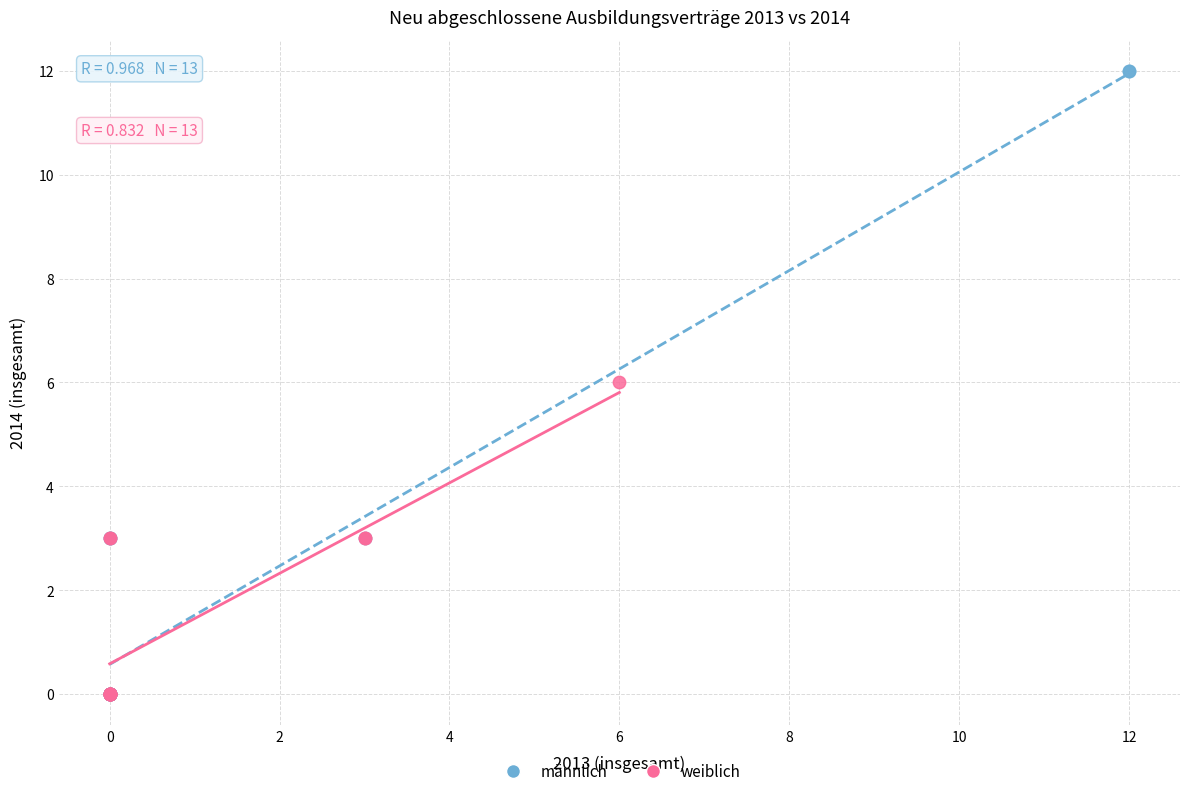

What are all the series names shown in the legend?

männlich, weiblich